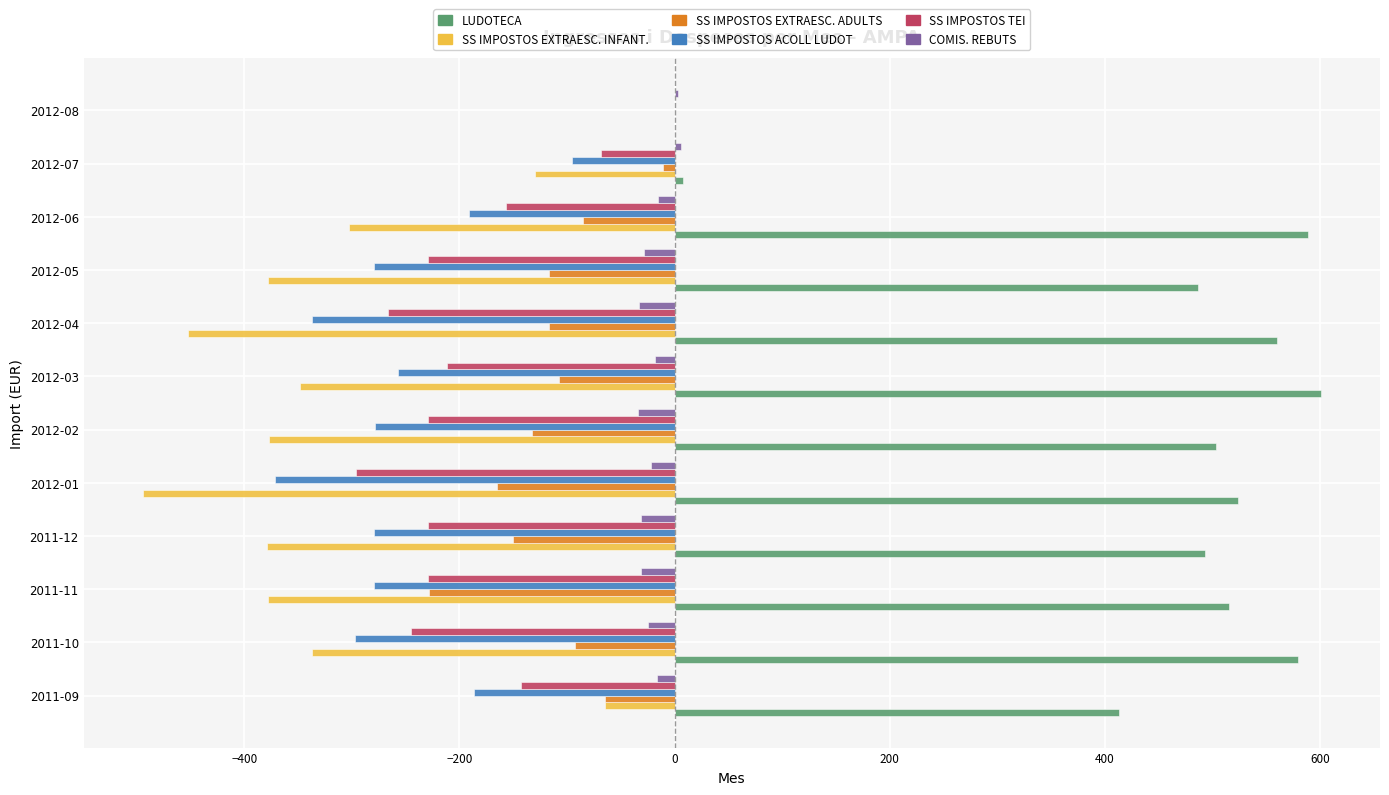

What is the greatest value displayed?

601.0